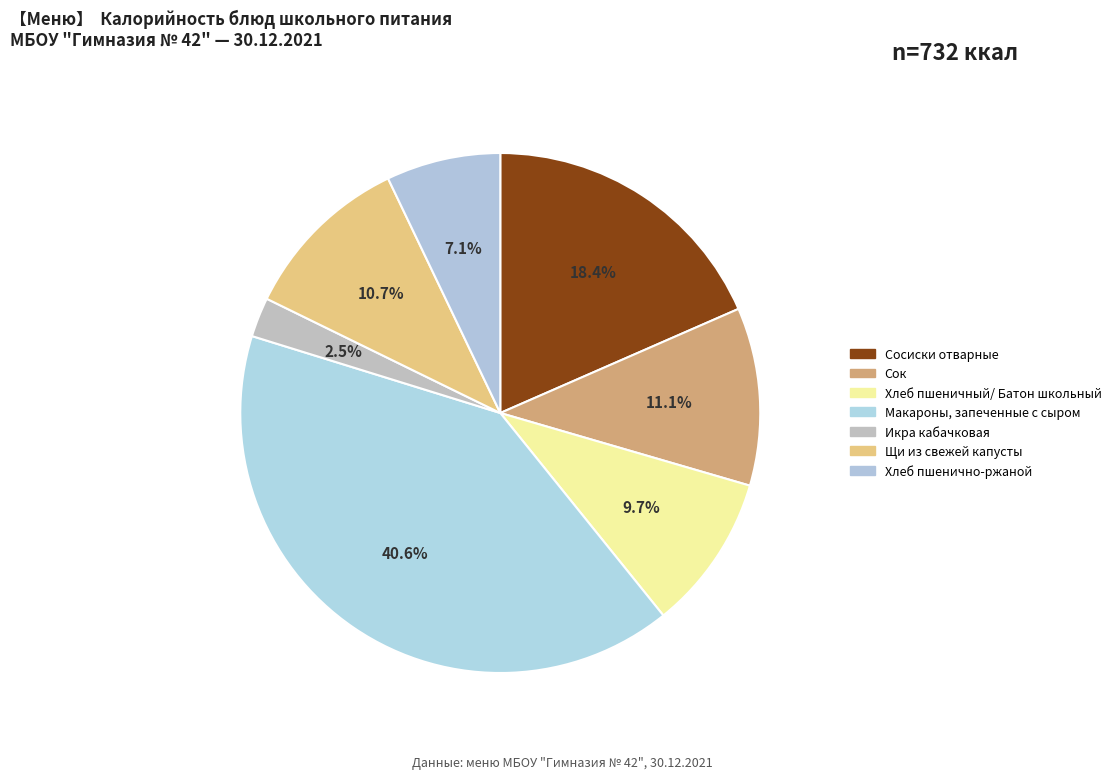

What is the ratio of the value at Хлеб пшенично-ржаной to the value at Макароны, запеченные с сыром?

0.2